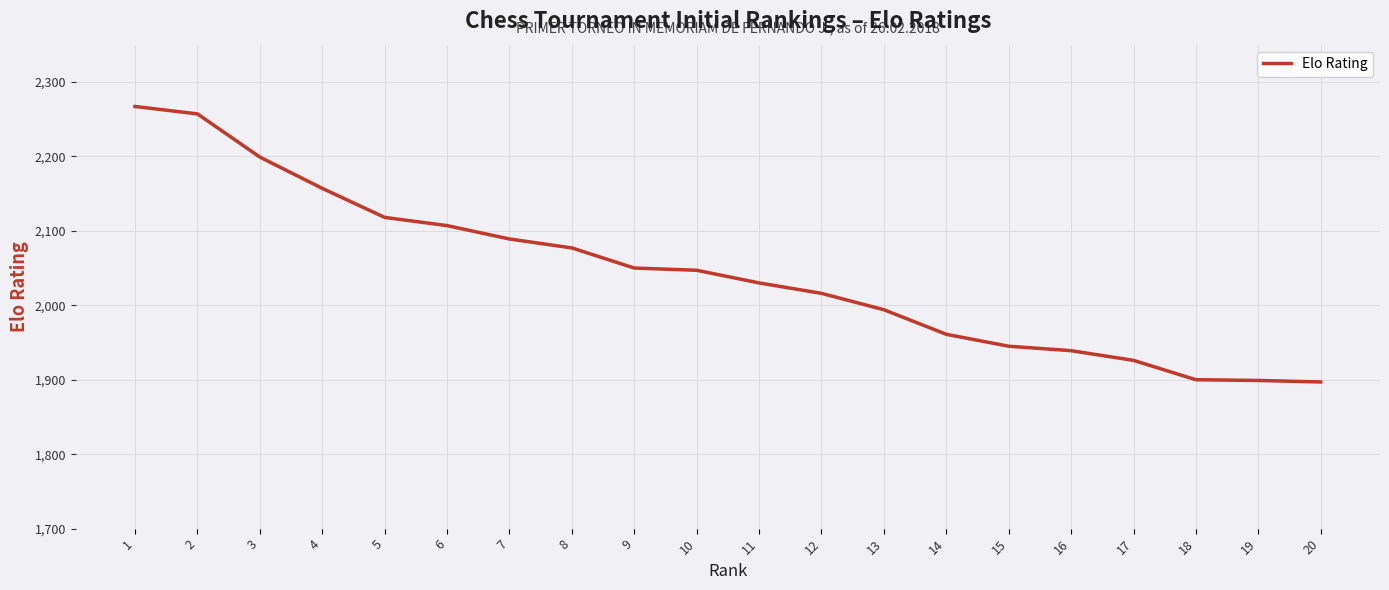

Is it true that the value at 19 is 1899?

True